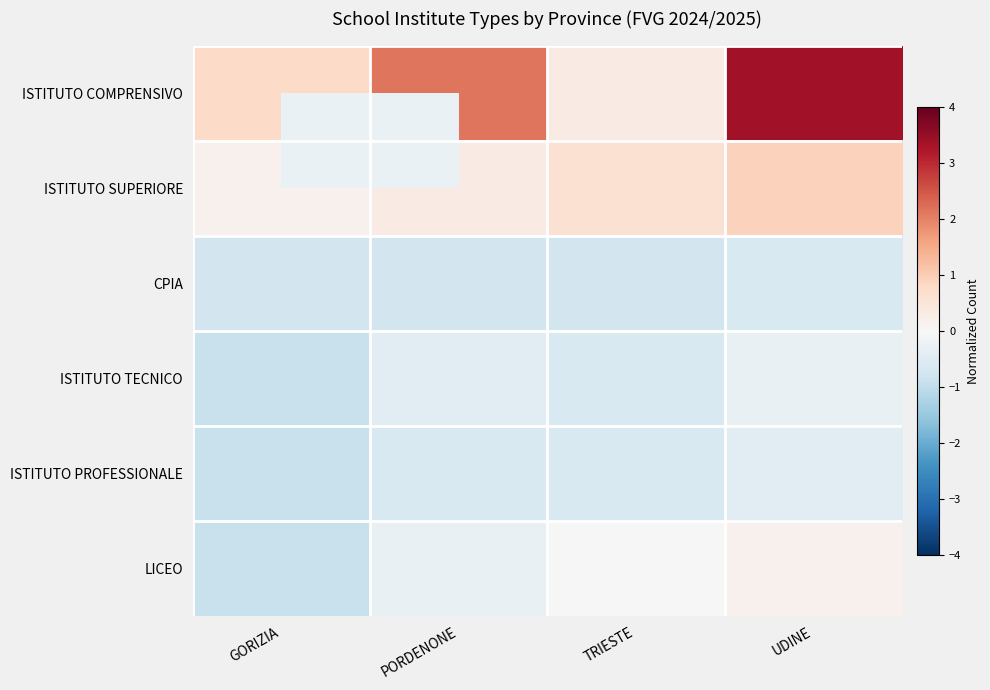

At which category is the sum across all series the highest?

UDINE